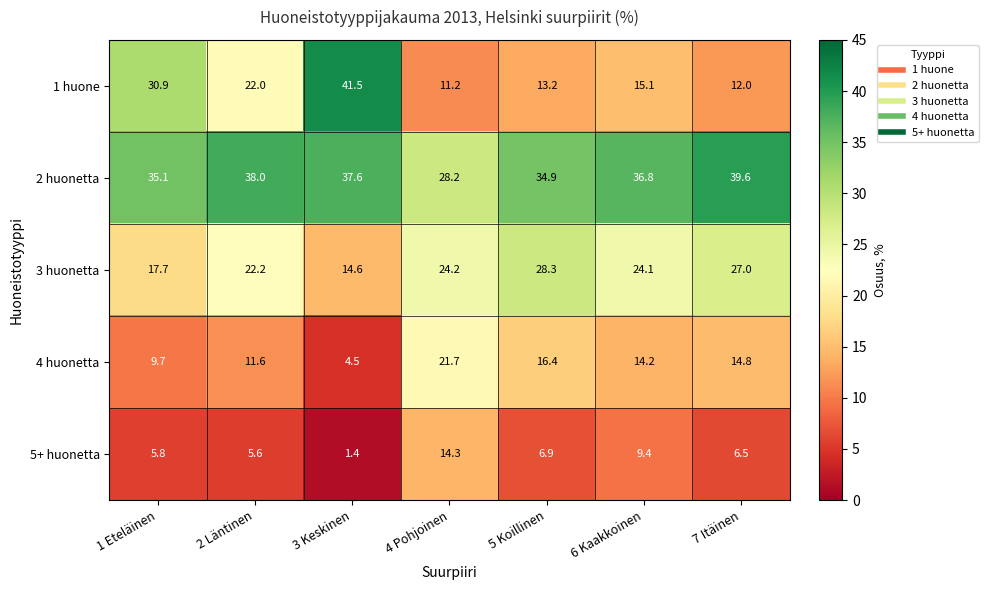

Which series has the largest total across all categories?

2 huonetta